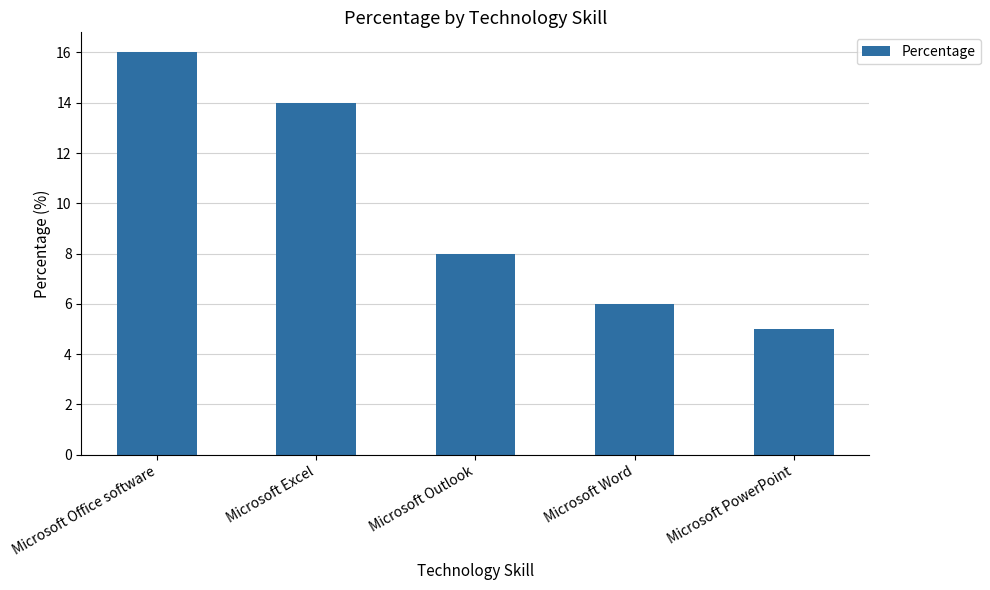

List the labels in order of value, largest first.

Microsoft Office software, Microsoft Excel, Microsoft Outlook, Microsoft Word, Microsoft PowerPoint